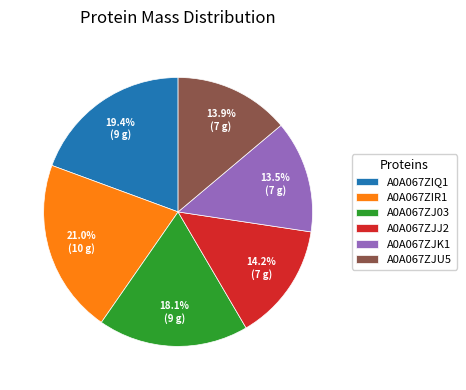

Count the number of slices in the pie.

6